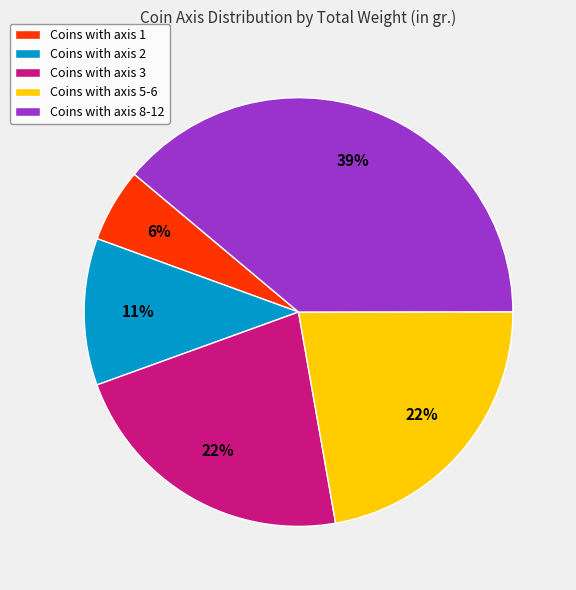

Does Coins with axis 2 represent more than half of the total?

No